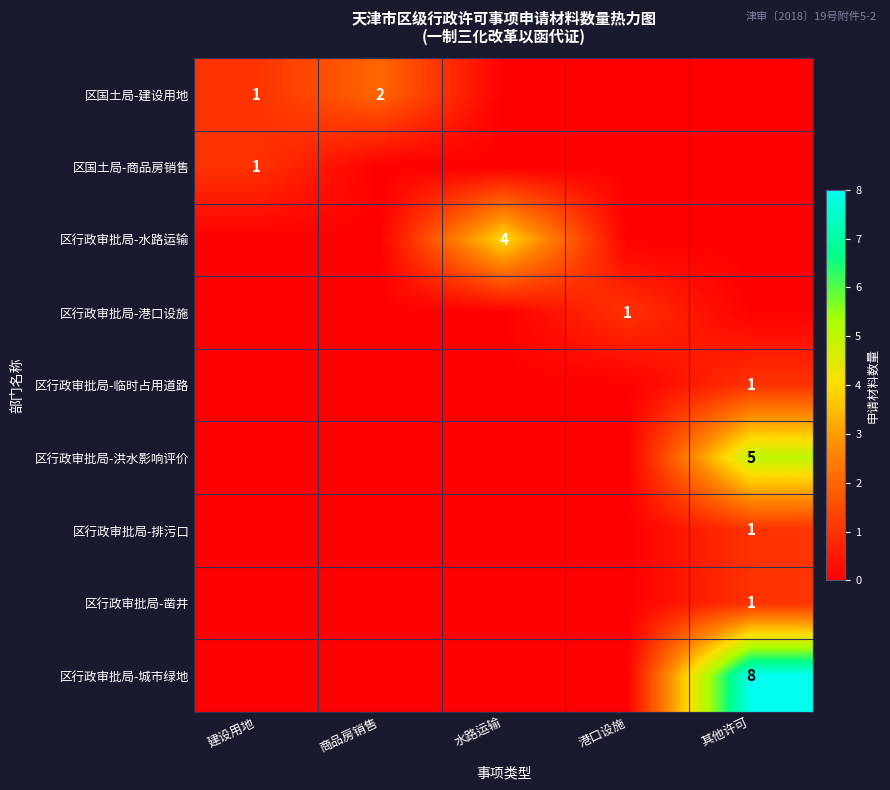

The value of 区行政审批局-凿井 at 其他许可 is 0. True or false?

False